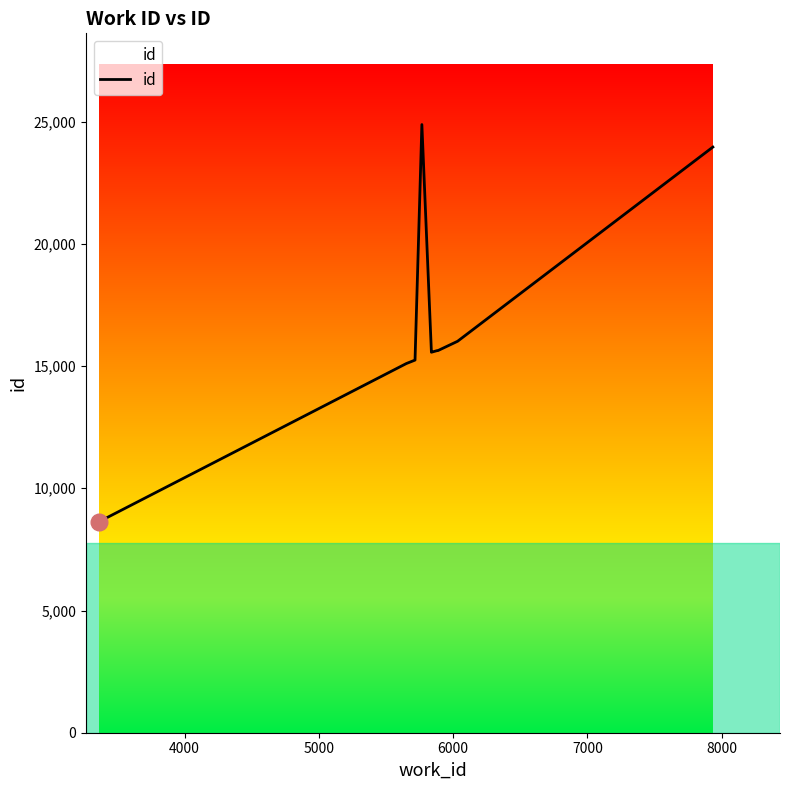

What is the smallest value displayed?

8639